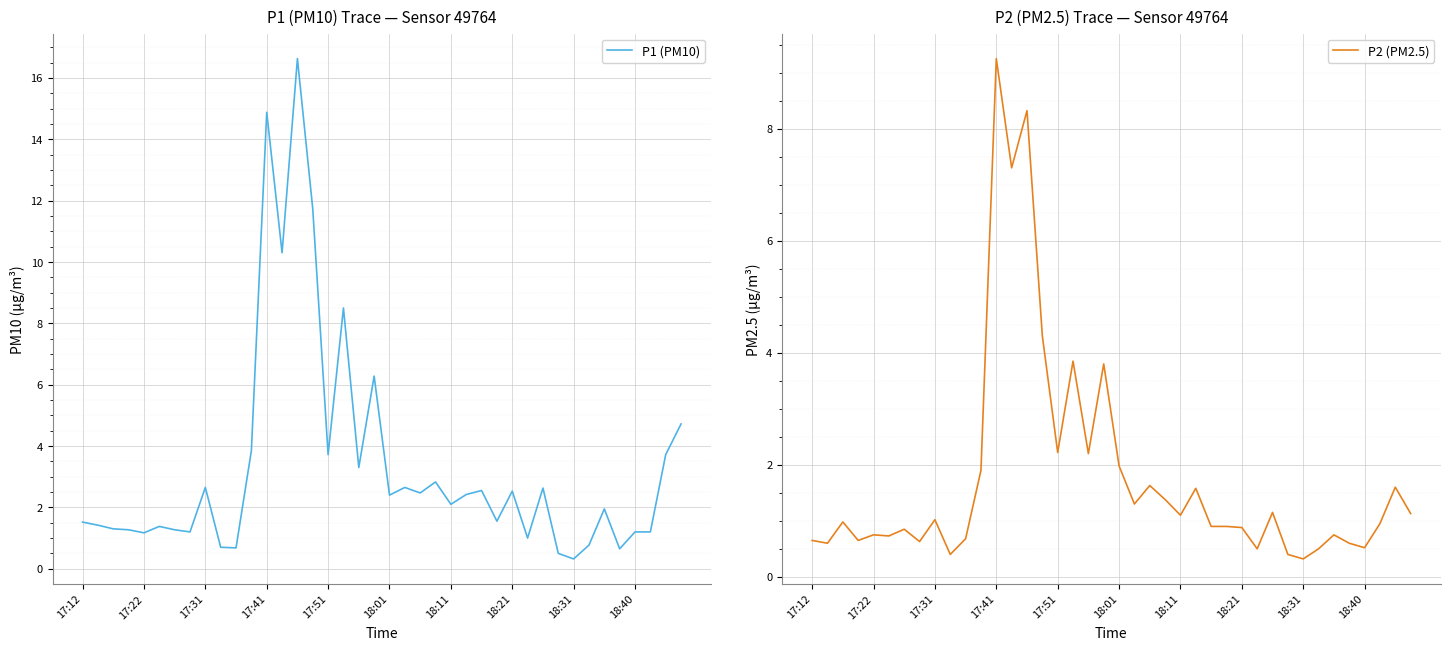

Reading left to right, what are all the values shown in this chart?

P1 (PM10): 1.5	1.4	1.3	1.3	1.2	1.4	1.3	1.2	2.6	0.7	0.7	3.9	14.9	10.3	16.6	11.7	3.7	8.5	3.3	6.3	2.4	2.6	2.5	2.8	2.1	2.4	2.5	1.6	2.5	1.0	2.6	0.5	0.3	0.8	1.9	0.7	1.2	1.2	3.7	4.7
P2 (PM2.5): 0.7	0.6	1.0	0.7	0.8	0.7	0.8	0.6	1.0	0.4	0.7	1.9	9.2	7.3	8.3	4.3	2.2	3.9	2.2	3.8	2.0	1.3	1.6	1.4	1.1	1.6	0.9	0.9	0.9	0.5	1.1	0.4	0.3	0.5	0.8	0.6	0.5	0.9	1.6	1.1